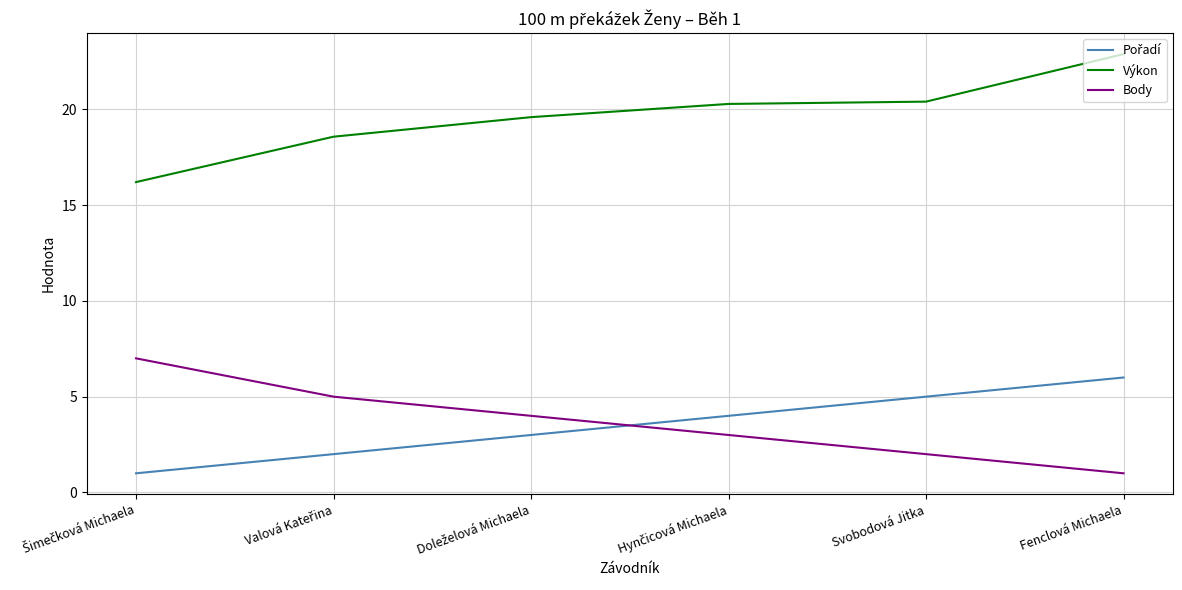

Read the Body value at Svobodová Jitka.

2.0